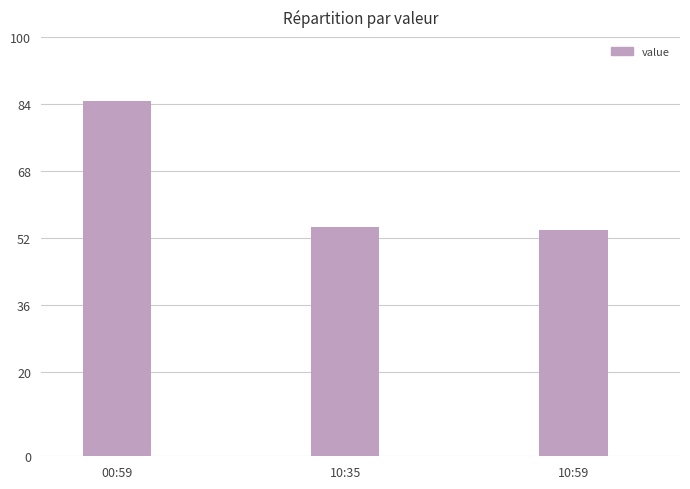

What is the average value?

64.5